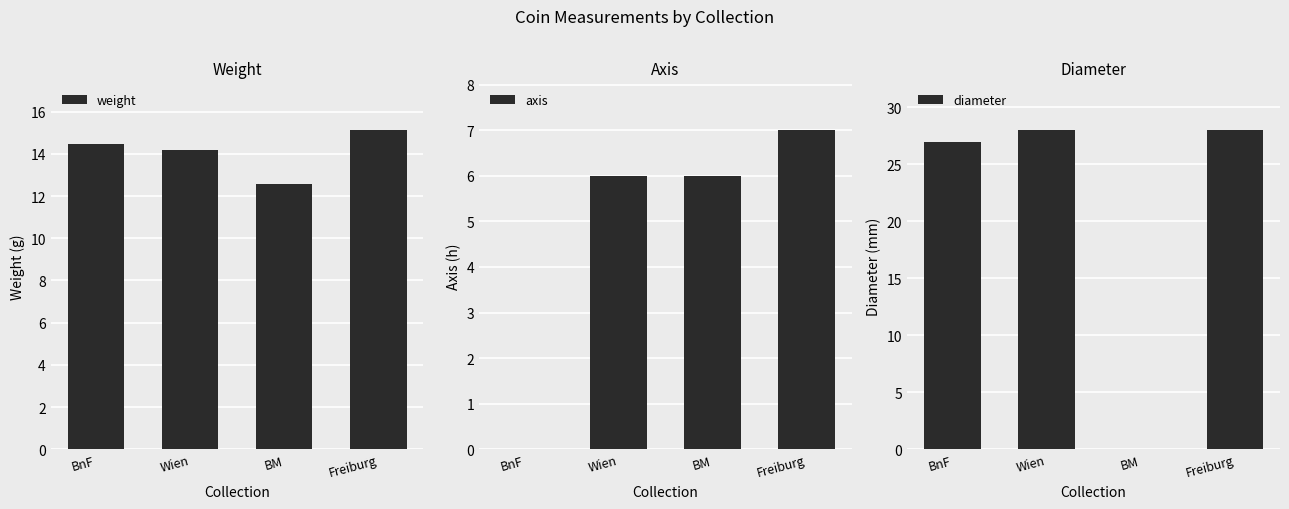

True or false: weight has a value of 12.6 at BM.

True